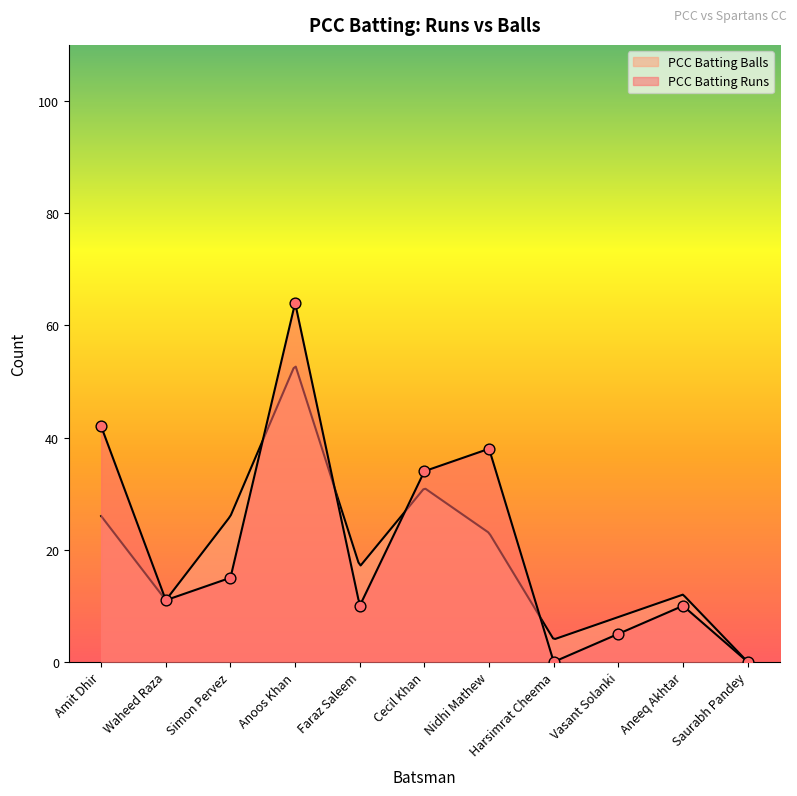

Between Nidhi Mathew and Vasant Solanki, which is larger?

Nidhi Mathew